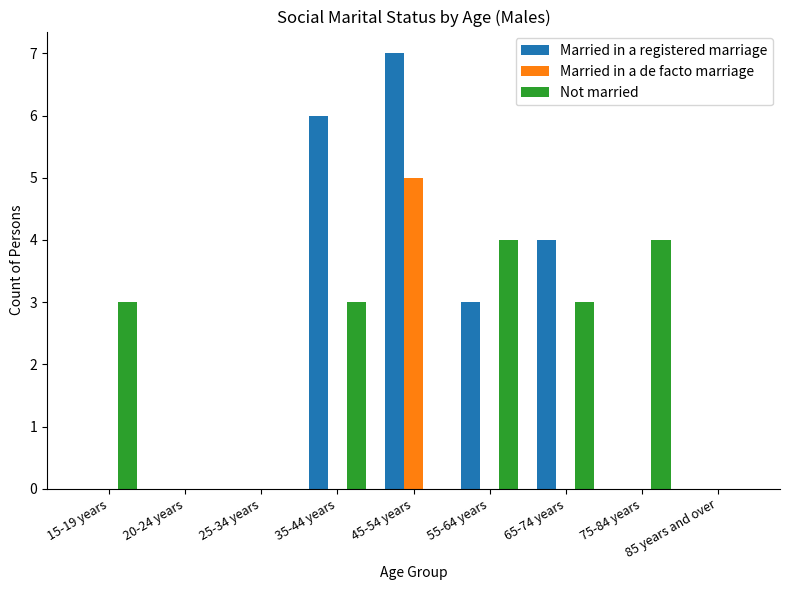

What is the sum of the Not married values at 25-34 years and 35-44 years?

3